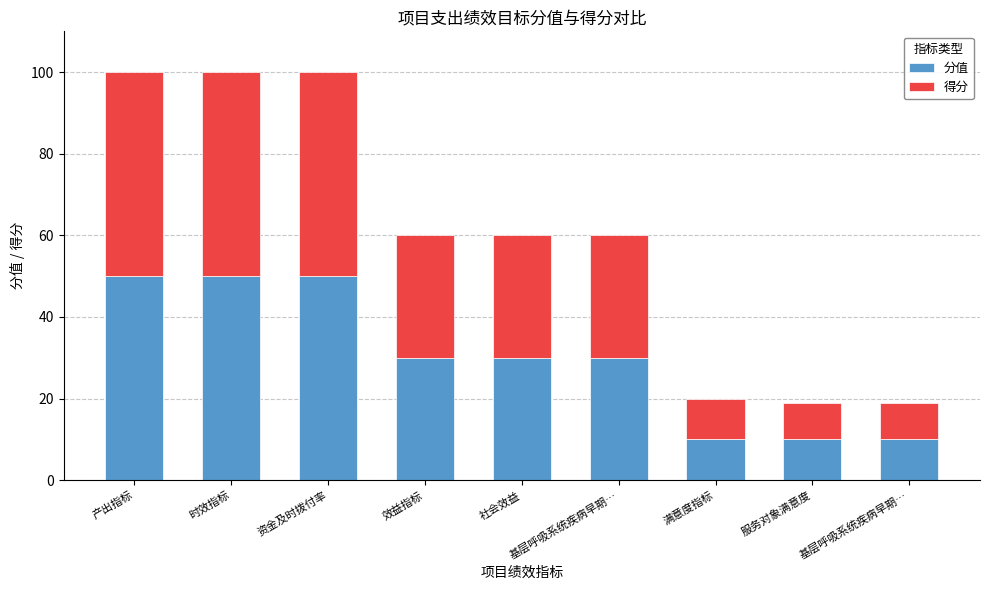

How many data points does each series have?

9